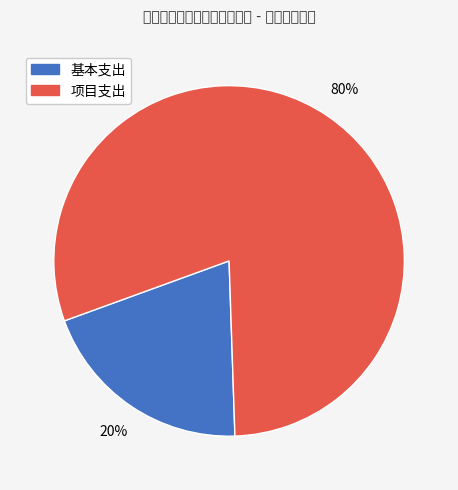

Is there a majority slice in this chart?

Yes